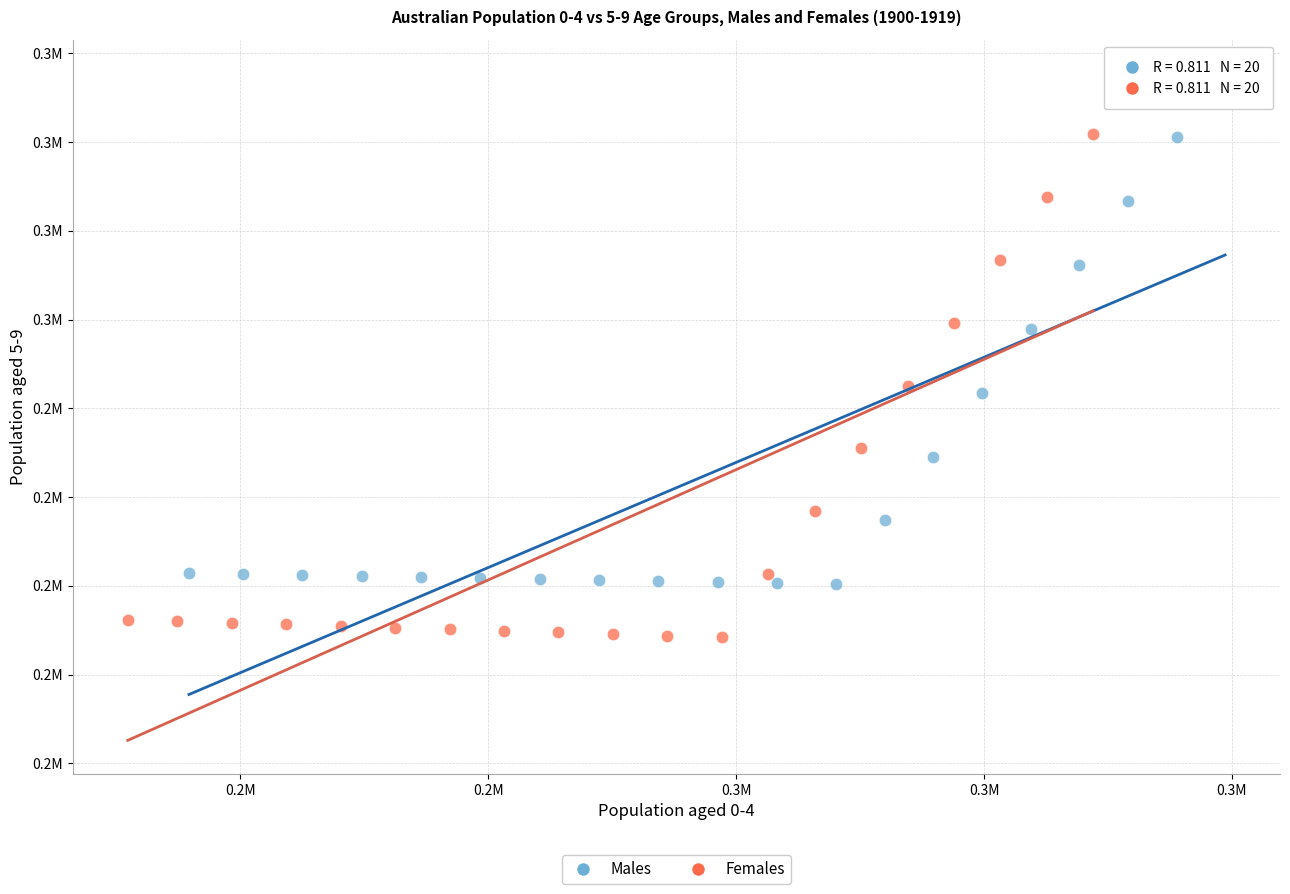

Which series contains the lowest Y value?

Females